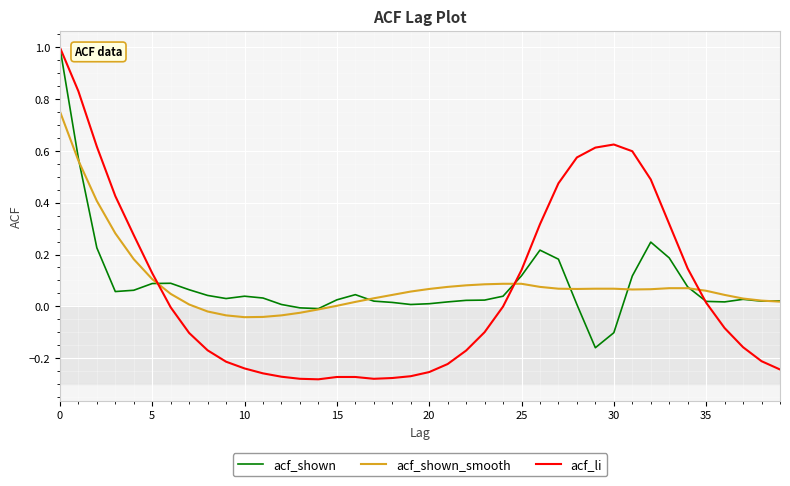

Which series has the largest range (max minus min)?

acf_li